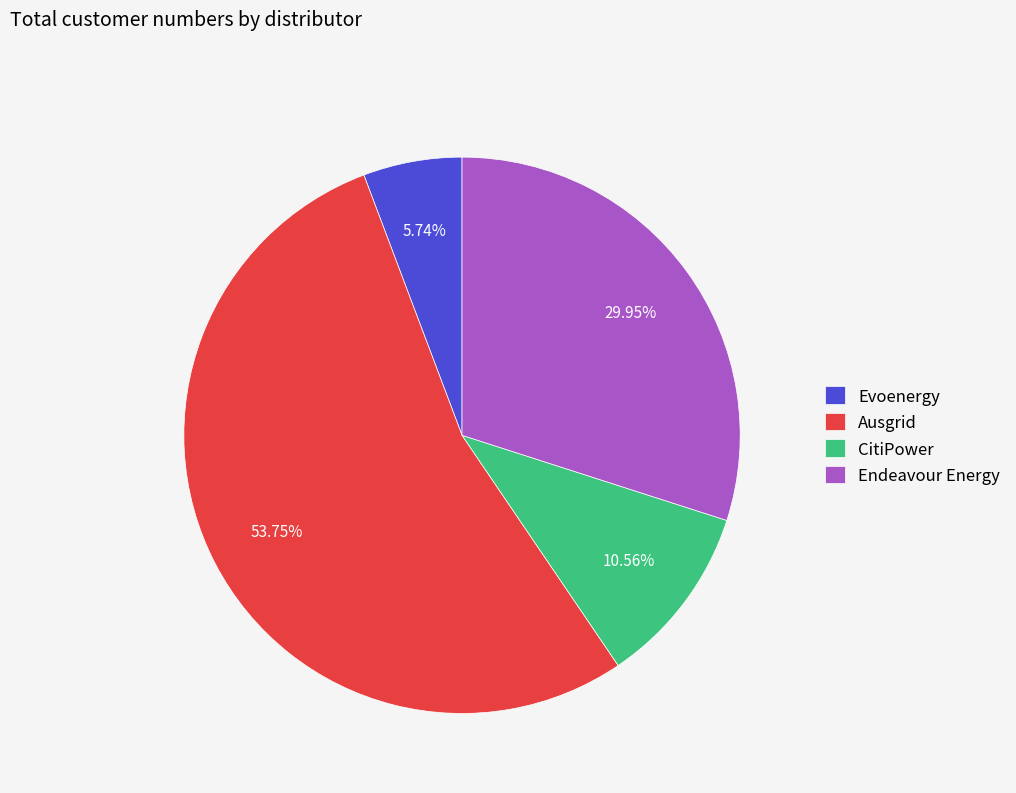

To the nearest percent, what is the difference between the largest and smallest slice percentages?

48%